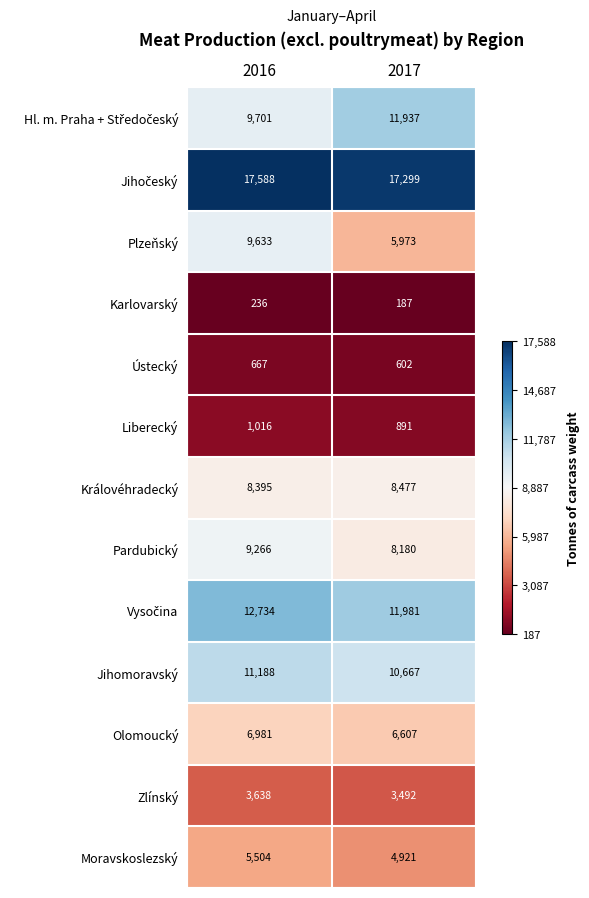

Where is Jihomoravský nearest to the value 10927?

2017